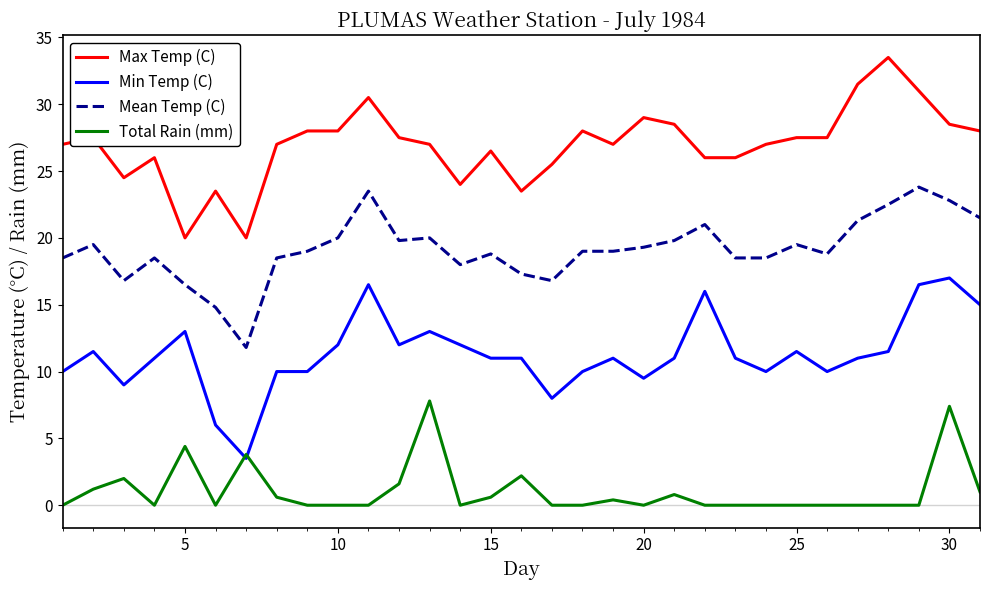

What are all the series names shown in the legend?

Max Temp (C), Min Temp (C), Mean Temp (C), Total Rain (mm)